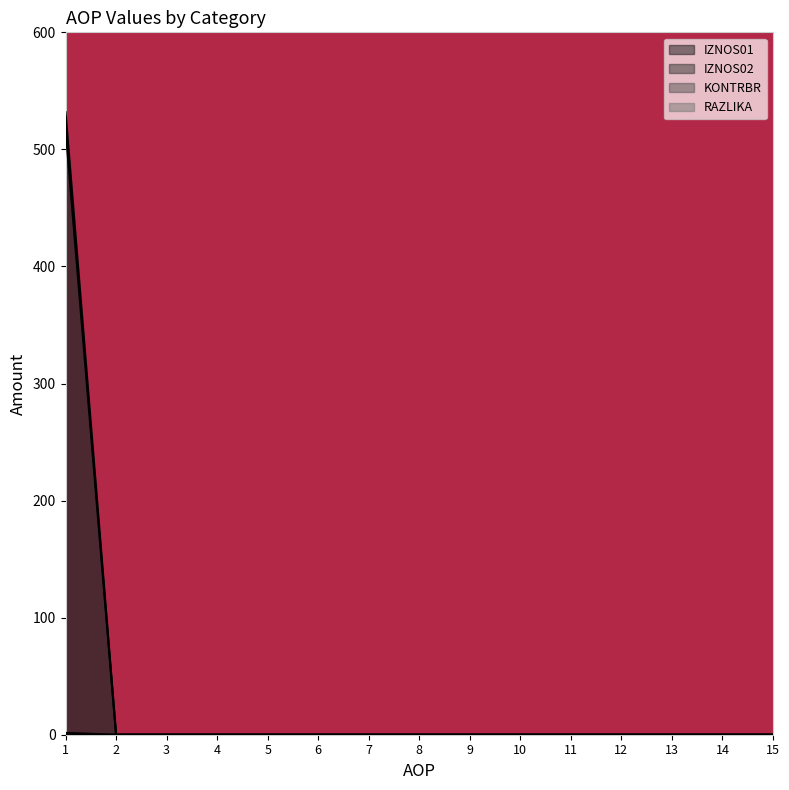

What is the difference between the maximum and minimum values in the IZNOS01 series?

517.7